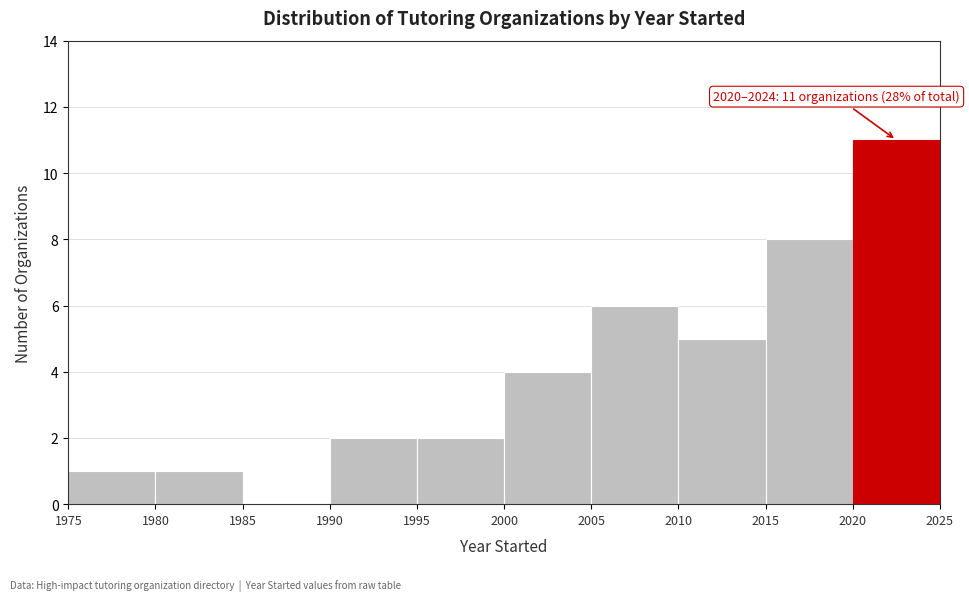

Over which range of the x-axis is the bar tallest?

2020 to 2025